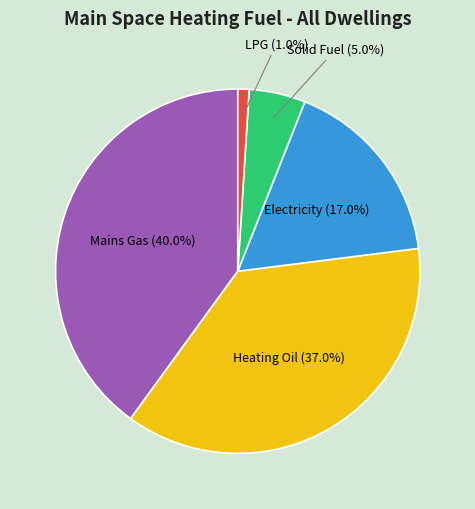

Is there a majority slice in this chart?

No